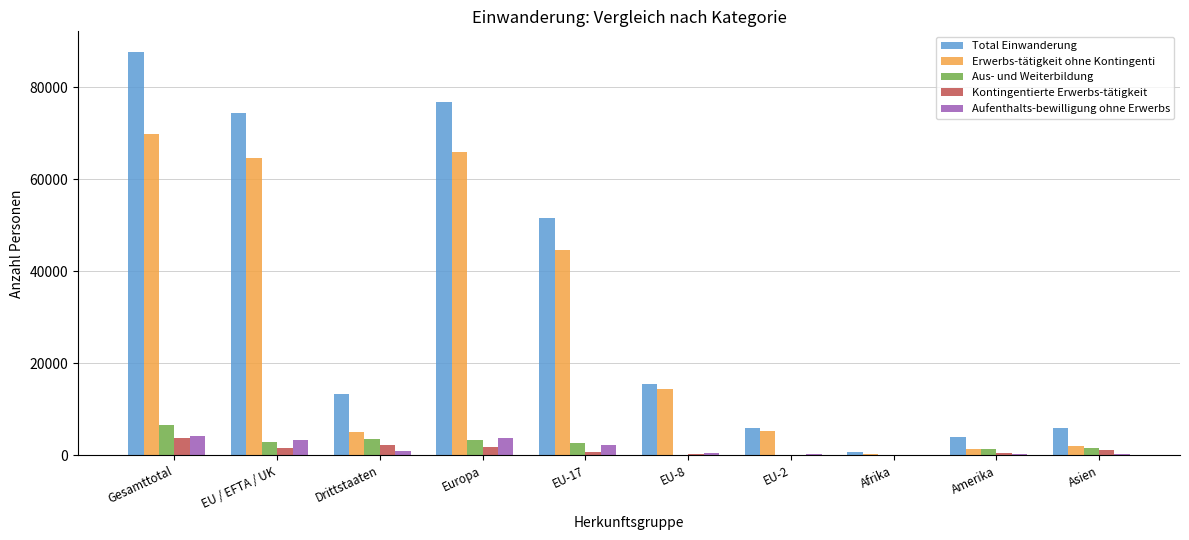

What is the highest value of the Total Einwanderung series?

87716